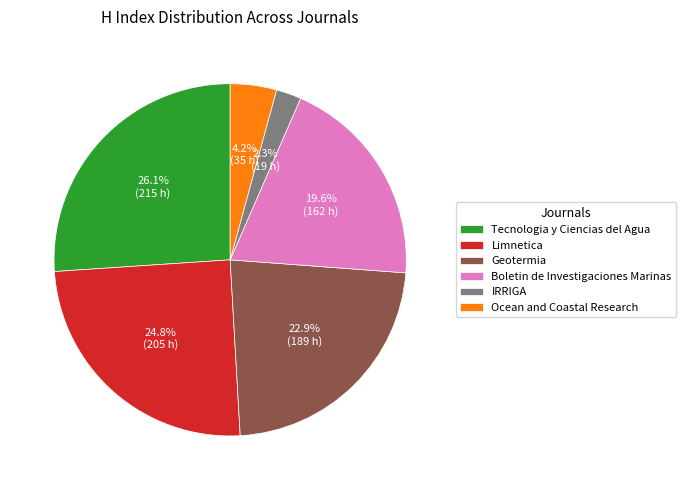

Which category has the biggest portion of the pie?

Tecnologia y Ciencias del Agua